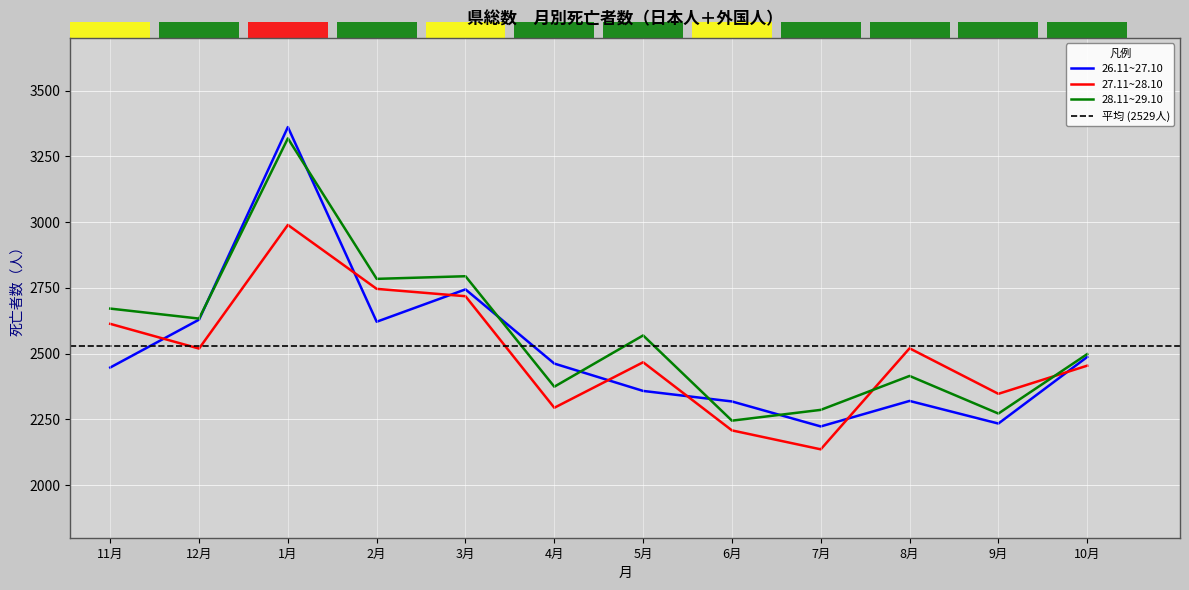

Which series has the largest range (max minus min)?

26.11~27.10